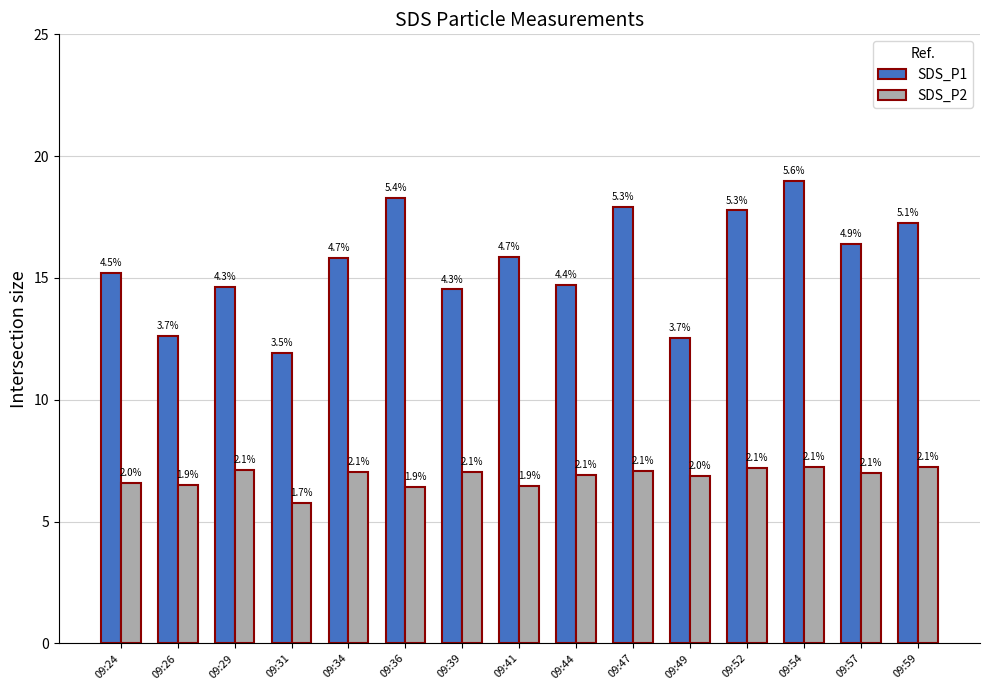

What is the average value of the SDS_P2 series?

6.8